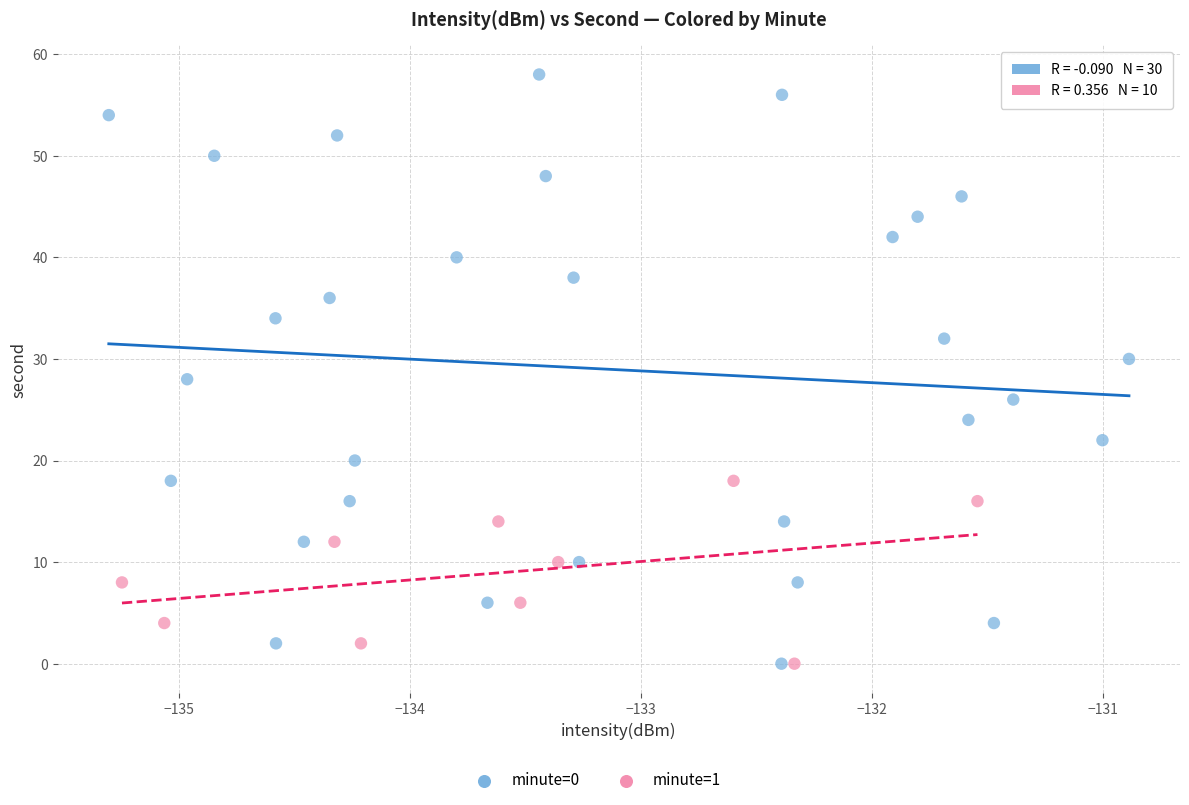

Which series has the largest Y range (max minus min)?

minute=0